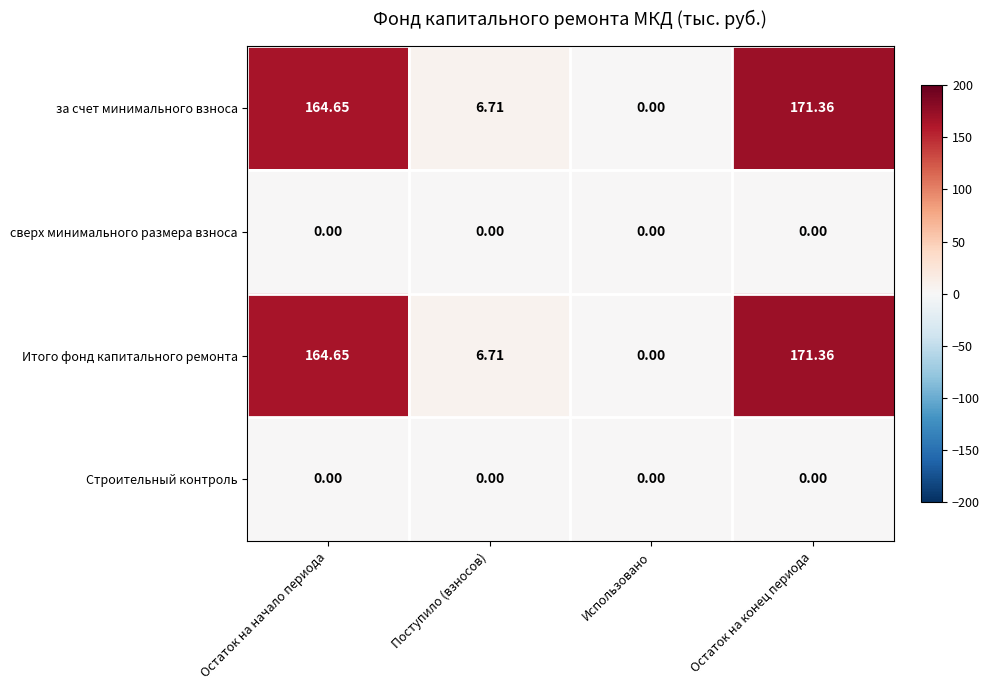

At which category is the sum across all series the highest?

Остаток на конец периода